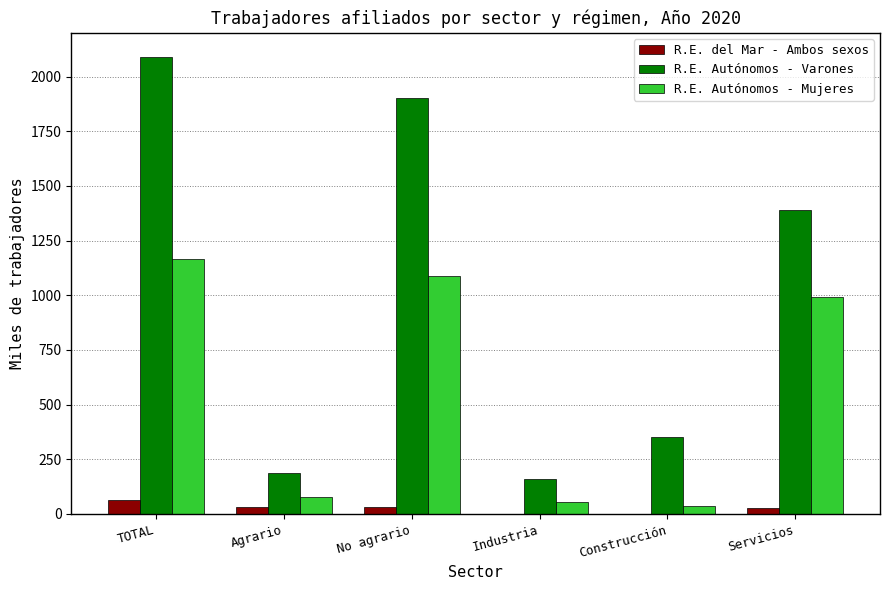

Which series has the widest spread of values?

R.E. Autónomos - Varones